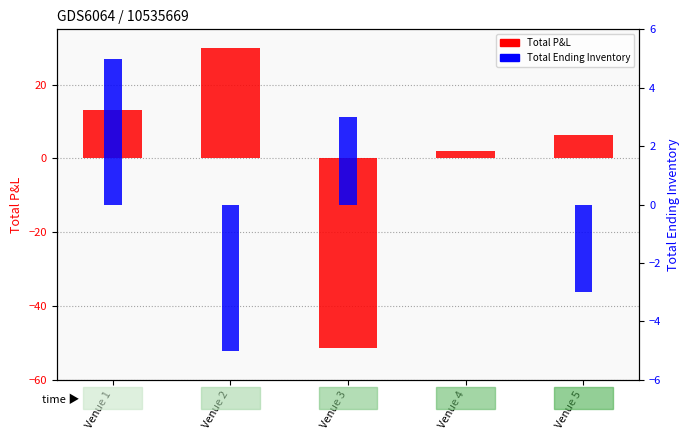

What is the highest value of the Total Ending Inventory series?

5.0